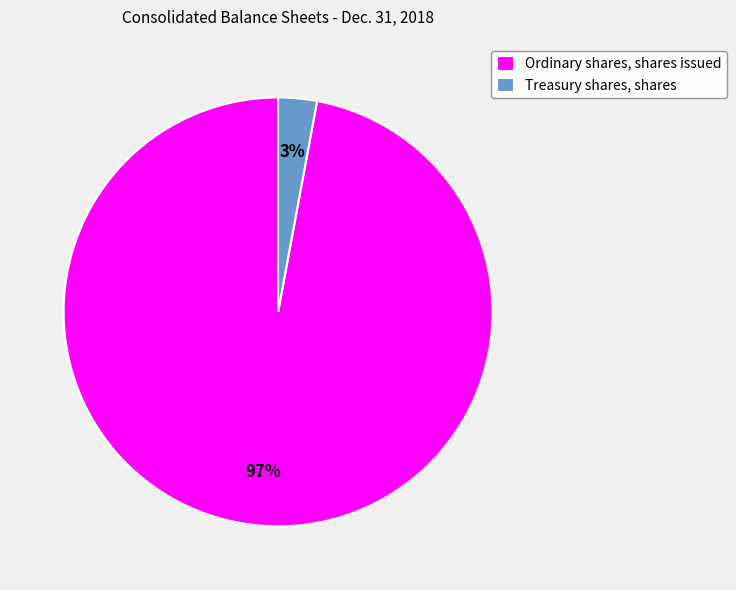

The Treasury shares, shares slice represents 3% of the pie. True or false?

True